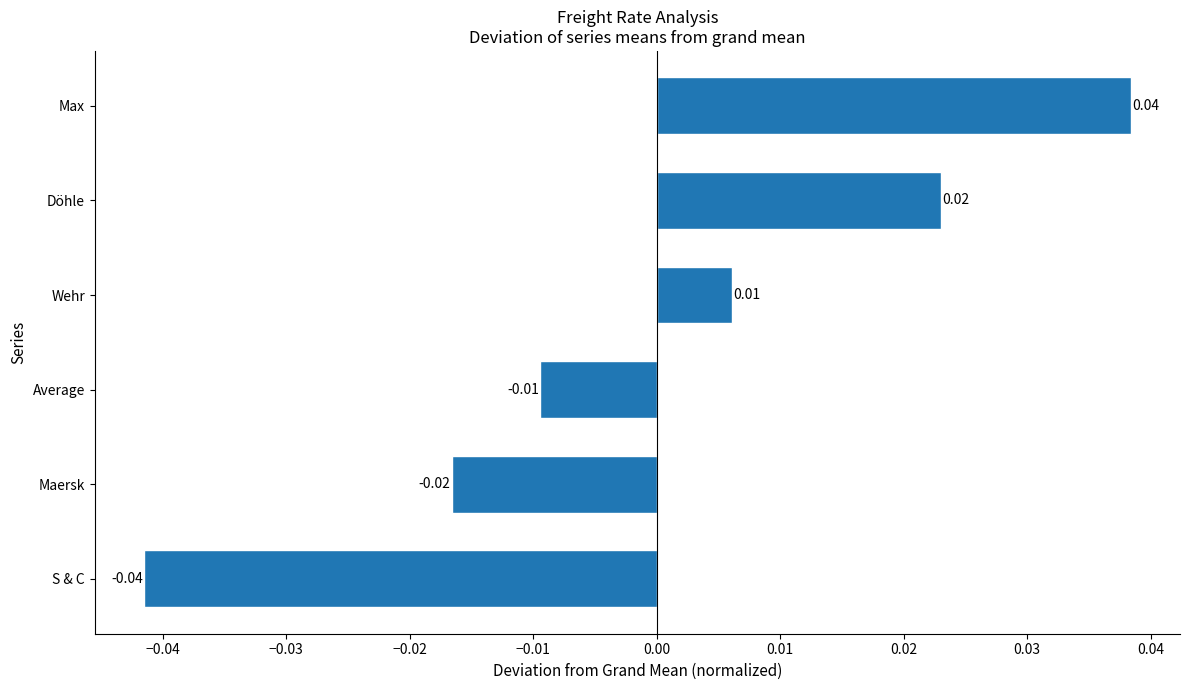

Rank the categories by value from lowest to highest.

S & C, Maersk, Average, Wehr, Döhle, Max